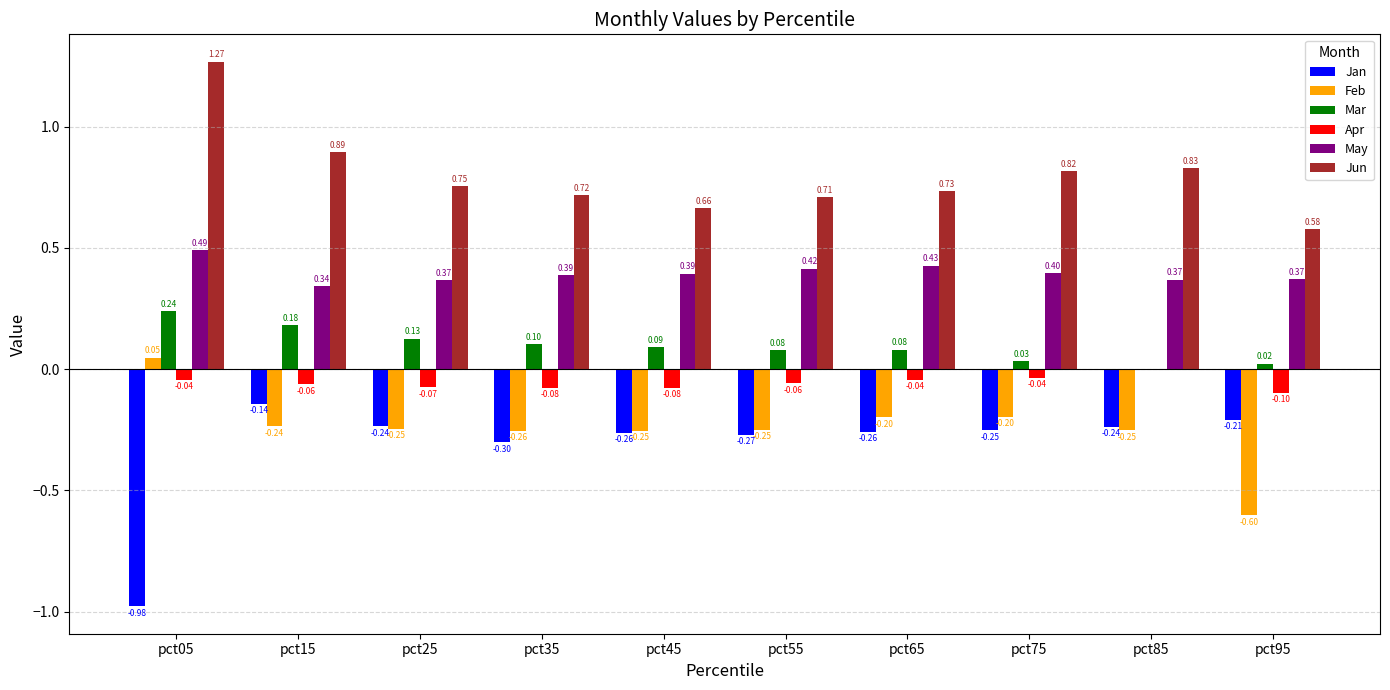

How many distinct data groups are displayed?

6